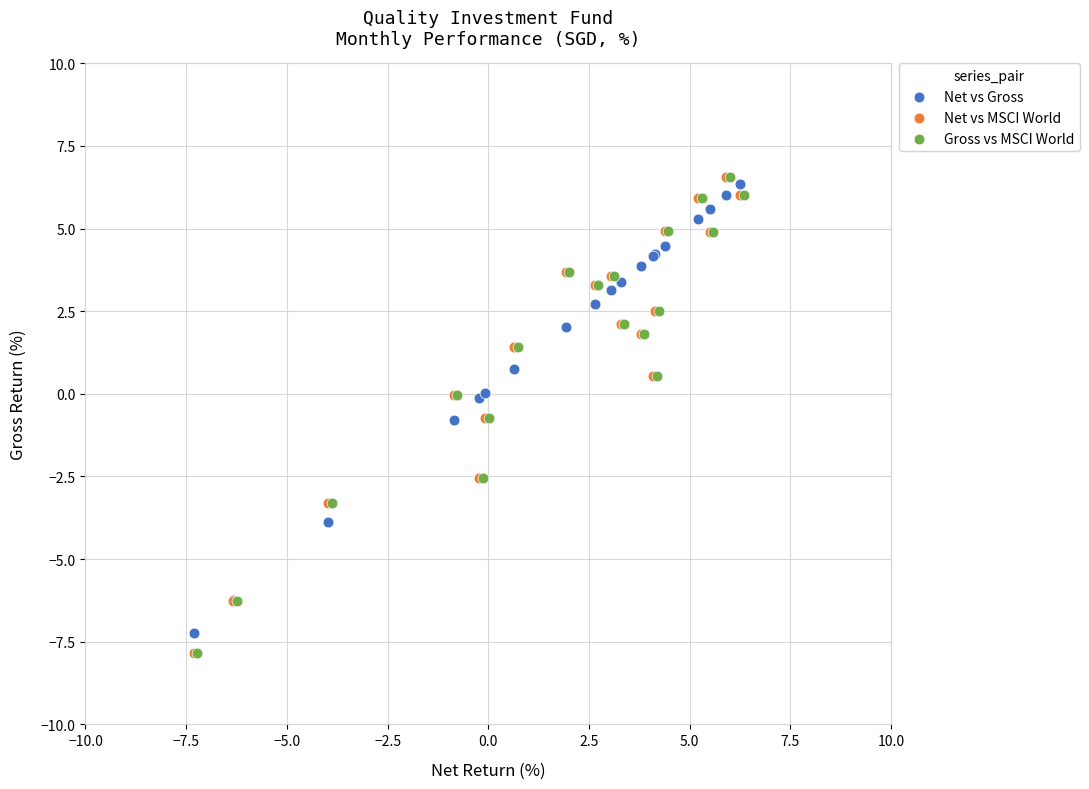

What are all the series names shown in the legend?

Net vs Gross, Net vs MSCI World, Gross vs MSCI World